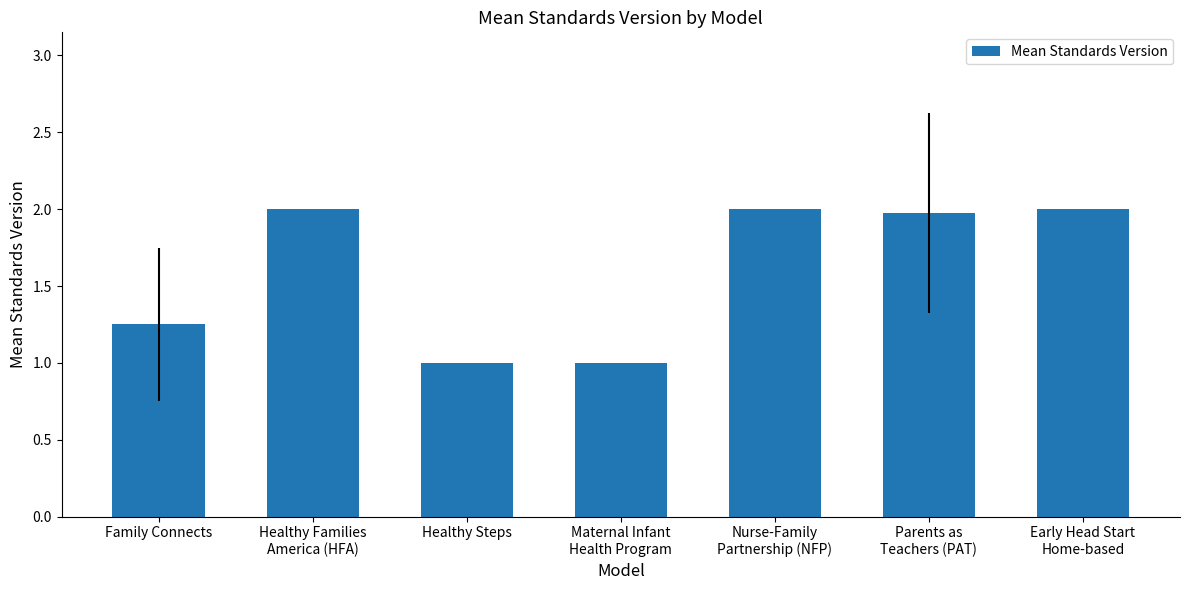

The value at Healthy Steps is 1.7. True or false?

False